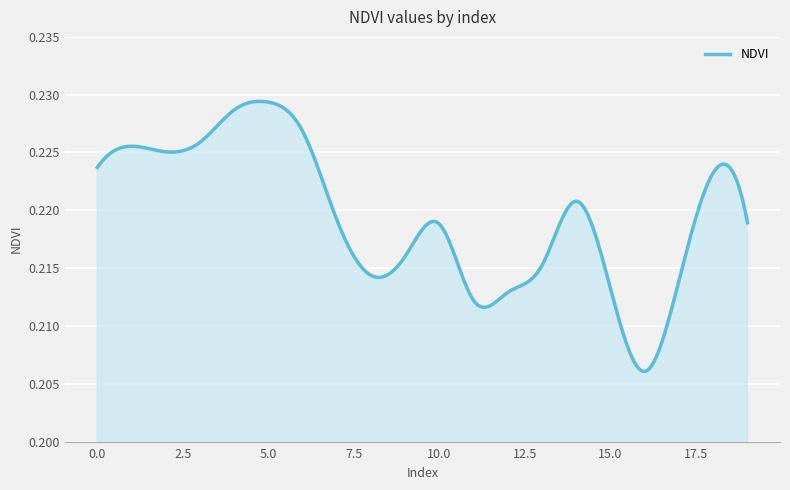

Reading left to right, what are all the values shown in this chart?

0.2	0.2	0.2	0.2	0.2	0.2	0.2	0.2	0.2	0.2	0.2	0.2	0.2	0.2	0.2	0.2	0.2	0.2	0.2	0.2